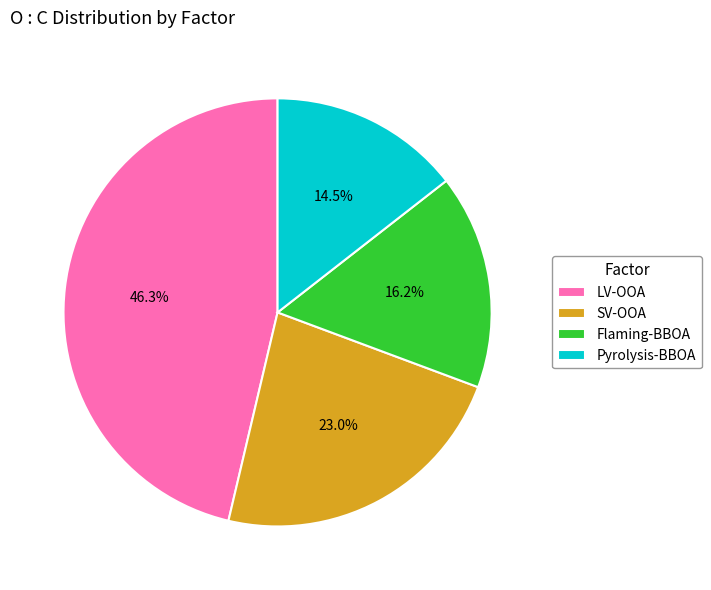

Is it true that LV-OOA is 36% of the pie?

False